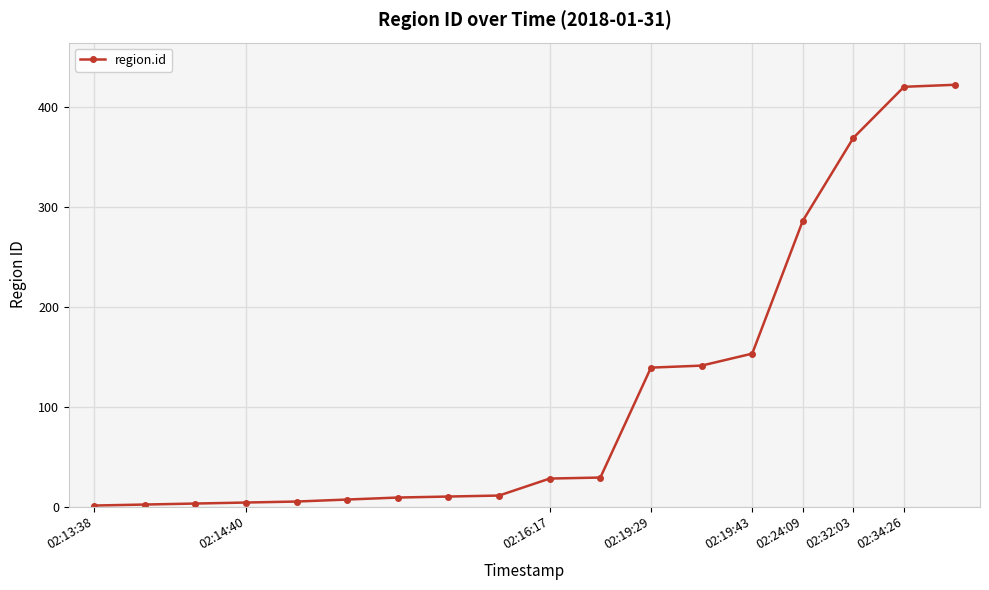

What is the sum of all values?

2039